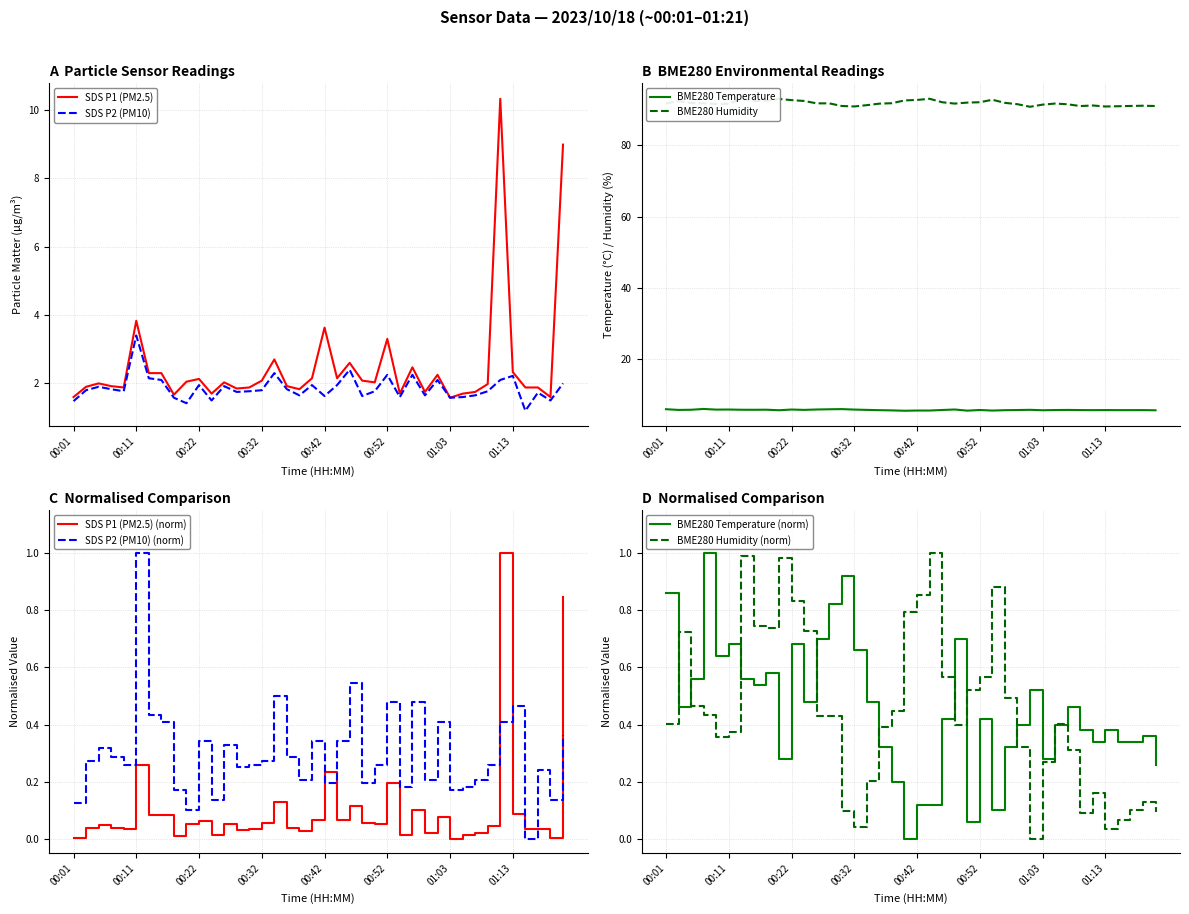

The value of SDS_P2 at 00:16 is 2.1. True or false?

True